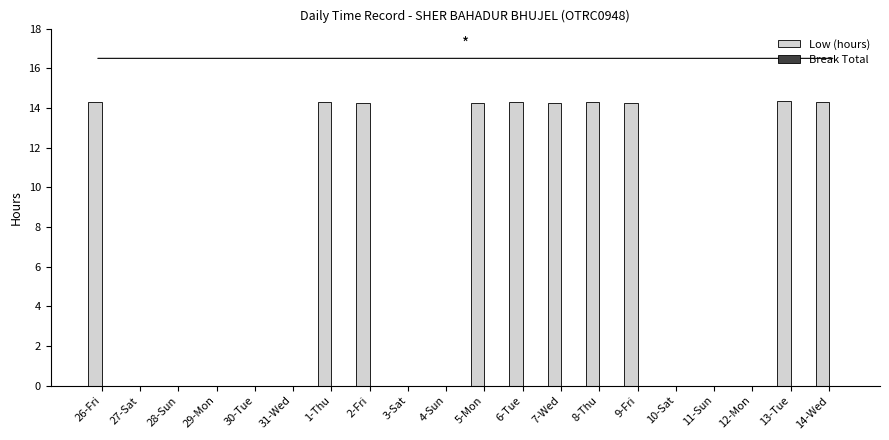

Reading left to right, list all the values displayed in this chart.

26-Fri=14.3	27-Sat=0.0	28-Sun=0.0	29-Mon=0.0	30-Tue=0.0	31-Wed=0.0	1-Thu=14.3	2-Fri=14.3	3-Sat=0.0	4-Sun=0.0	5-Mon=14.3	6-Tue=14.3	7-Wed=14.3	8-Thu=14.3	9-Fri=14.3	10-Sat=0.0	11-Sun=0.0	12-Mon=0.0	13-Tue=14.3	14-Wed=14.3